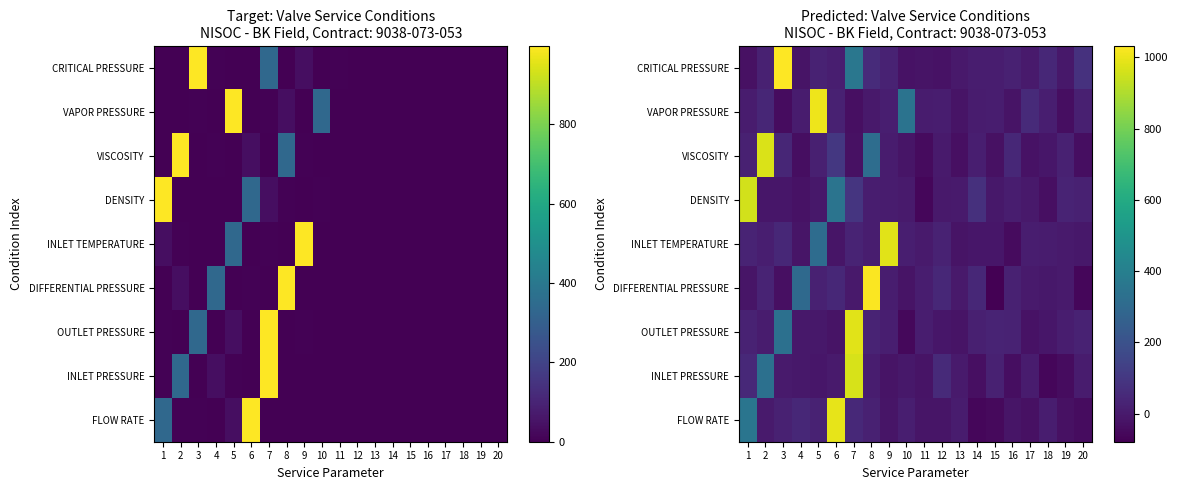

Which label corresponds to the largest value in the chart?

3